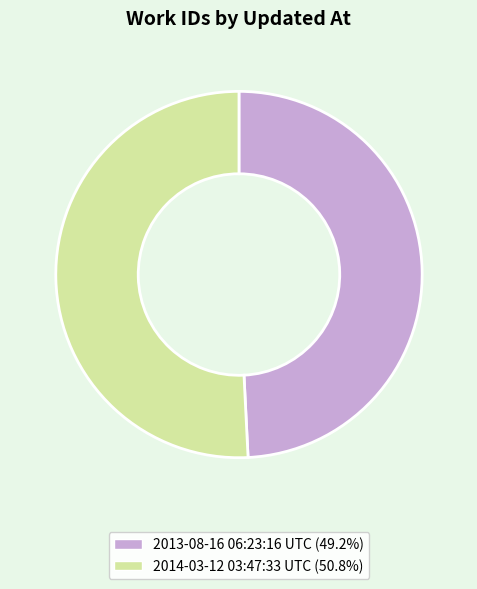

Does 2014-03-12 03:47:33 UTC represent more than half of the total?

Yes